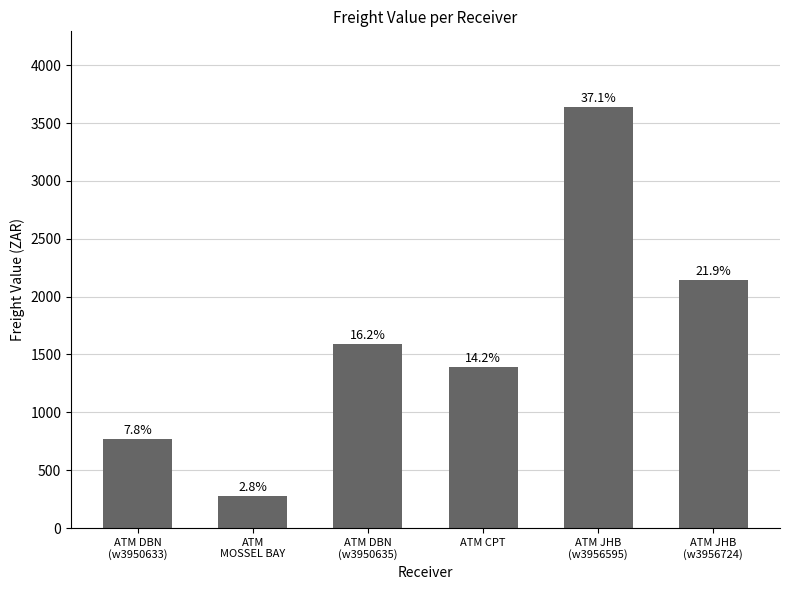

Are the bars horizontal?

No